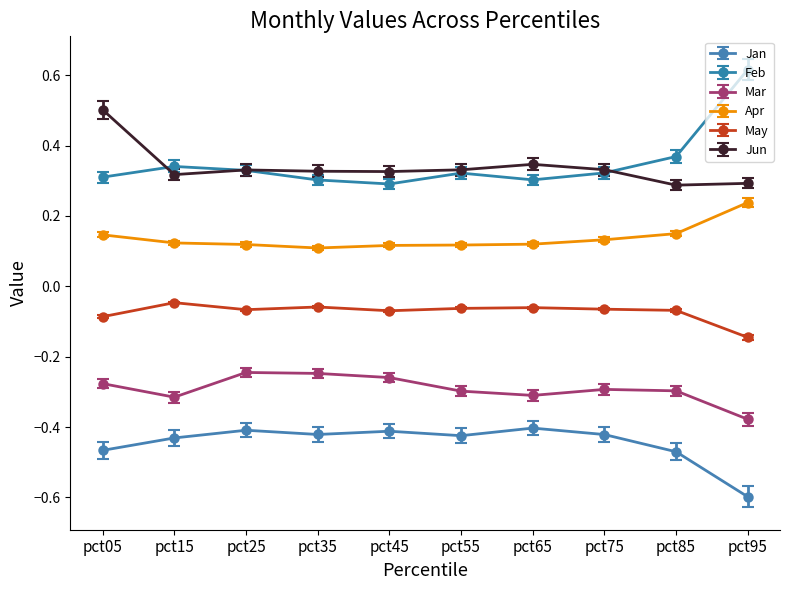

How many data points does each series have?

10